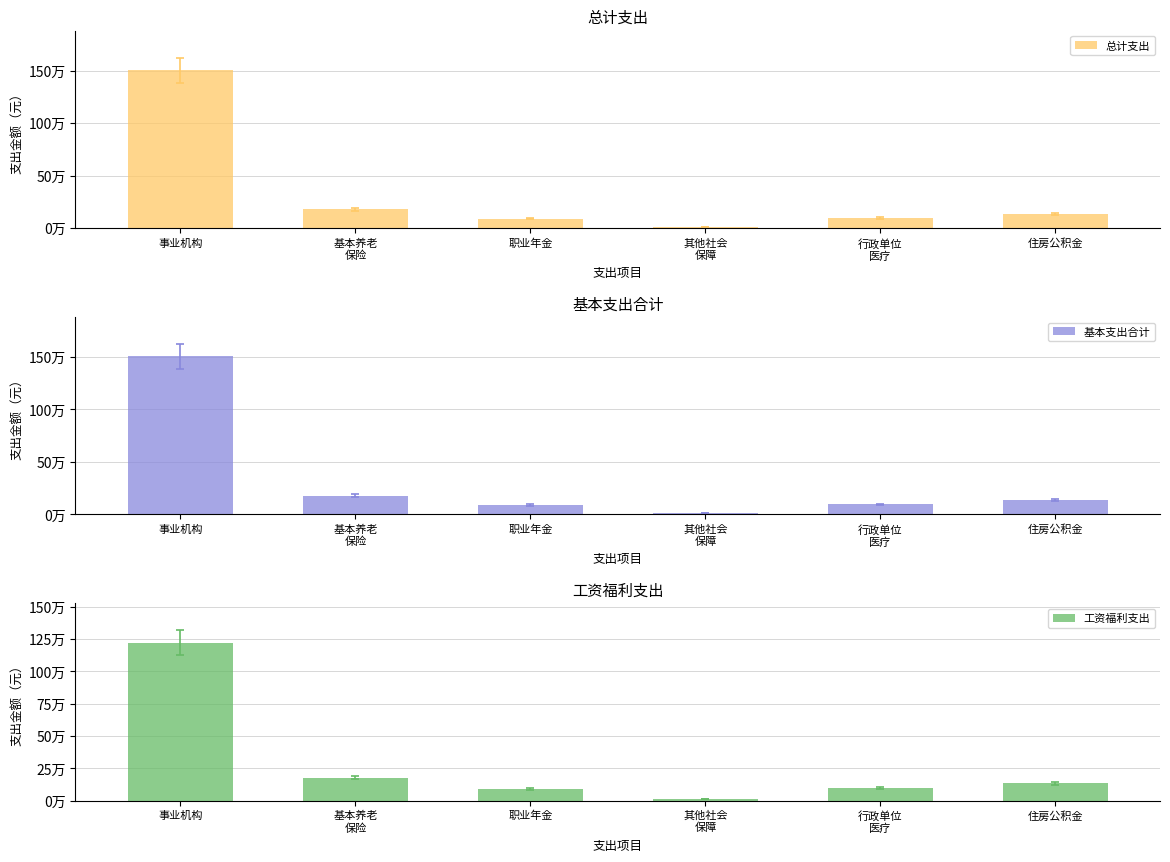

At which category does the chart reach its minimum across all series?

其他社会
保障